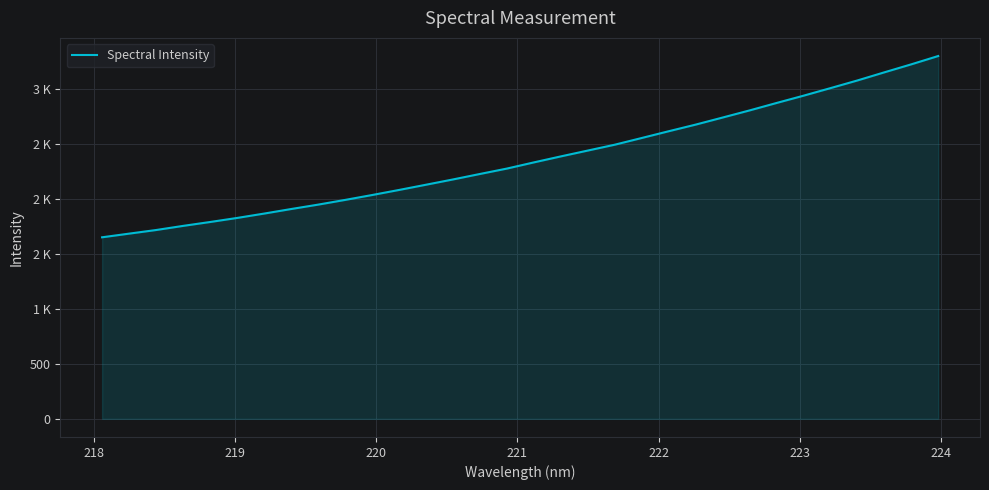

Does the chart have visible grid lines?

Yes